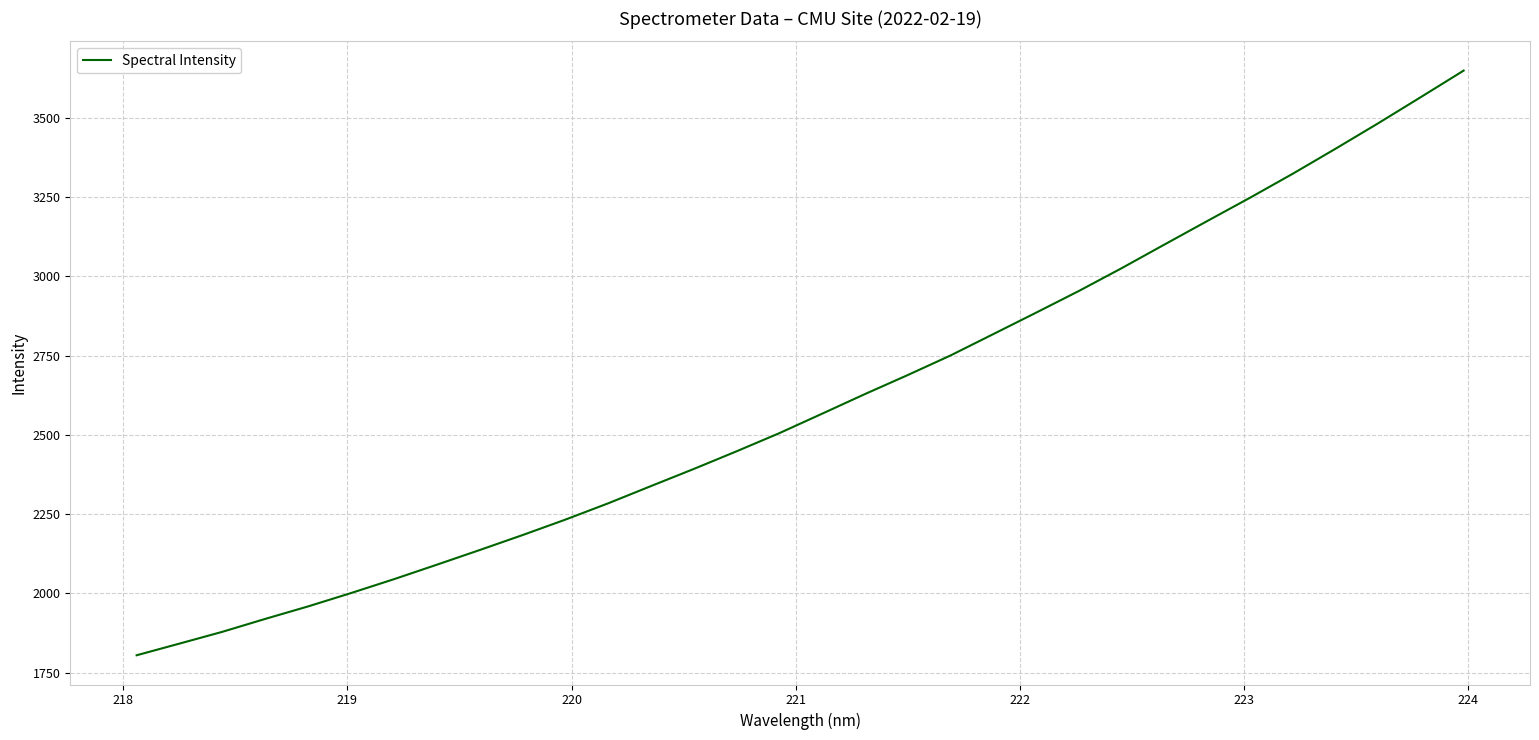

What is the greatest value displayed?

3648.4